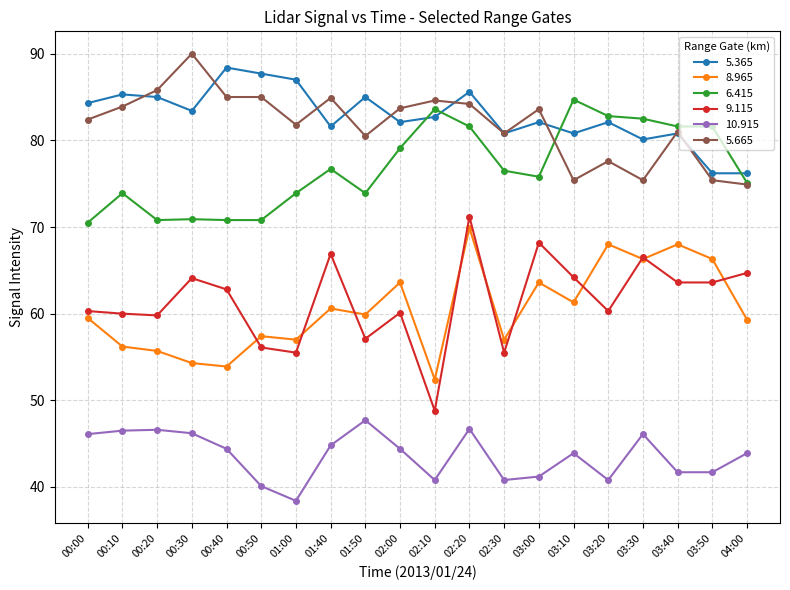

What is the smallest value displayed?

38.4